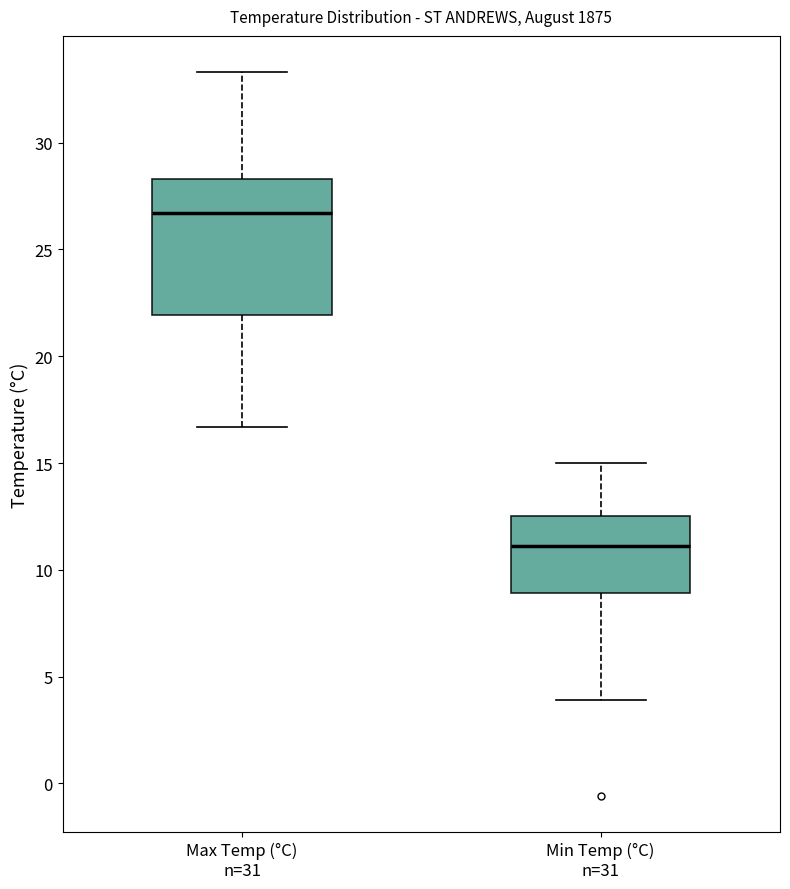

Reading left to right, read every box against the y-axis: the position of its median line, the range the box covers, and the ends of its whiskers. The values are not printed on the chart, so give them approximately, as read against the axis.

Max Temp (°C) n=31: median 26.5, box 22.0 to 28.5, whiskers 16.5 to 33.5
Min Temp (°C) n=31: median 11.0, box 9.0 to 12.5, whiskers 4.0 to 15.0